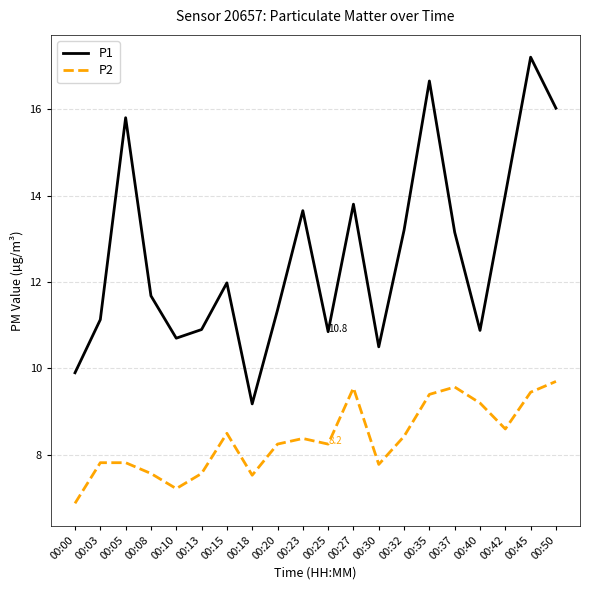

At which category is the sum across all series the highest?

00:45